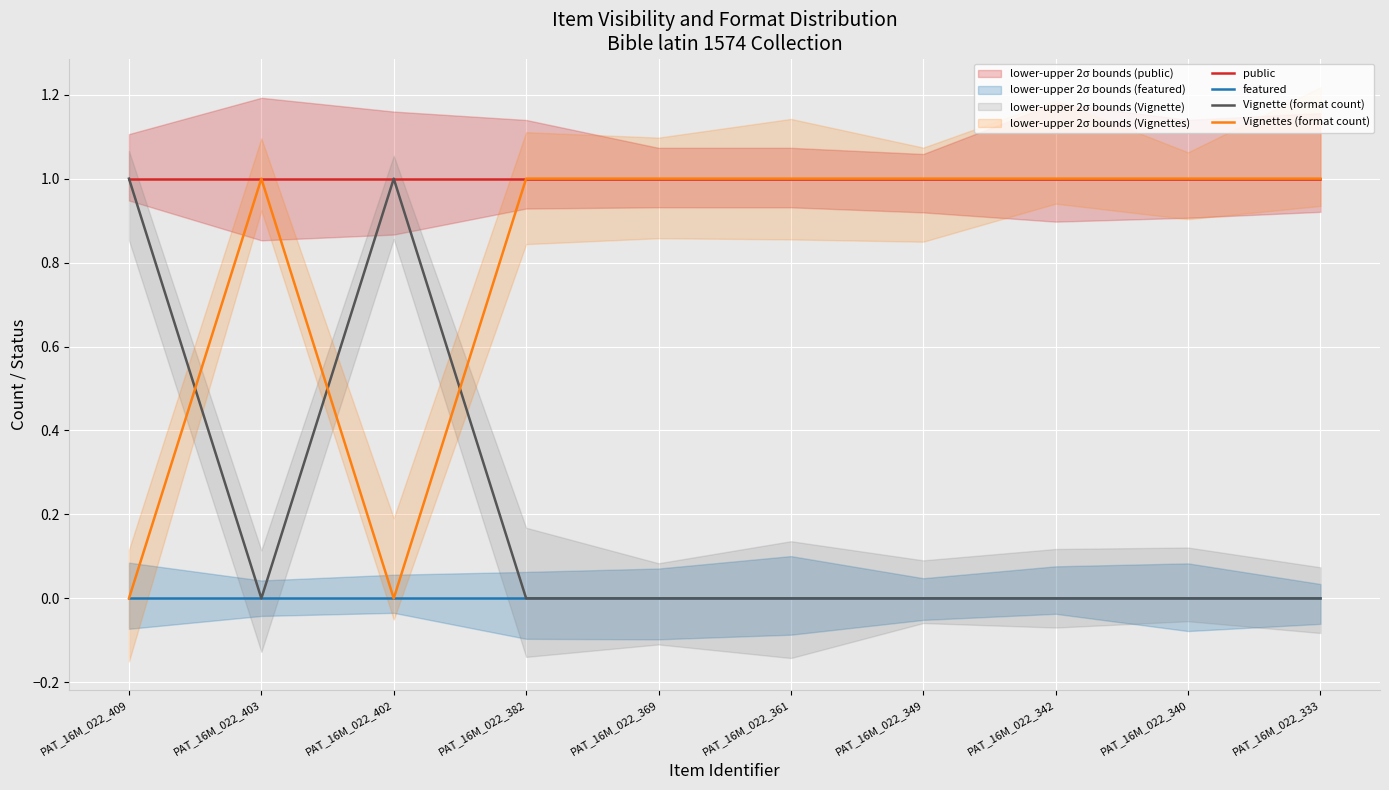

After their last crossing, which series has the higher values: Vignettes (format count) or Vignette (format count)?

Vignettes (format count)